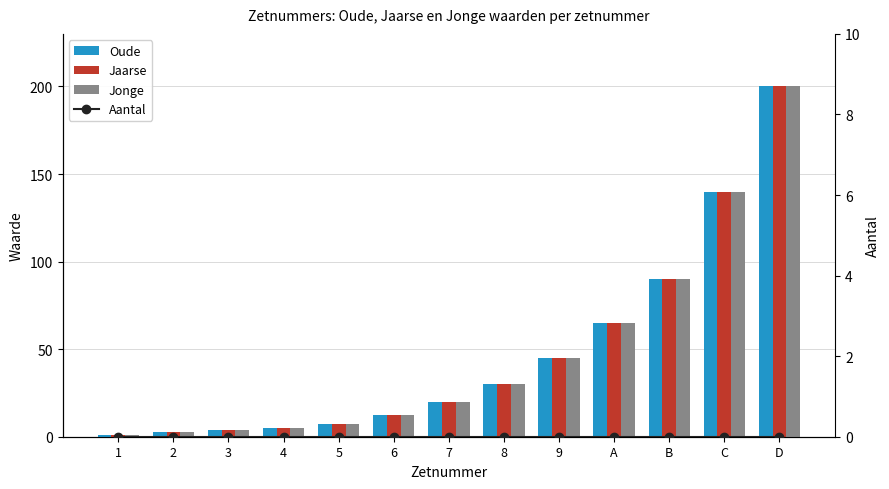

What is the maximum value shown in the chart?

200.0